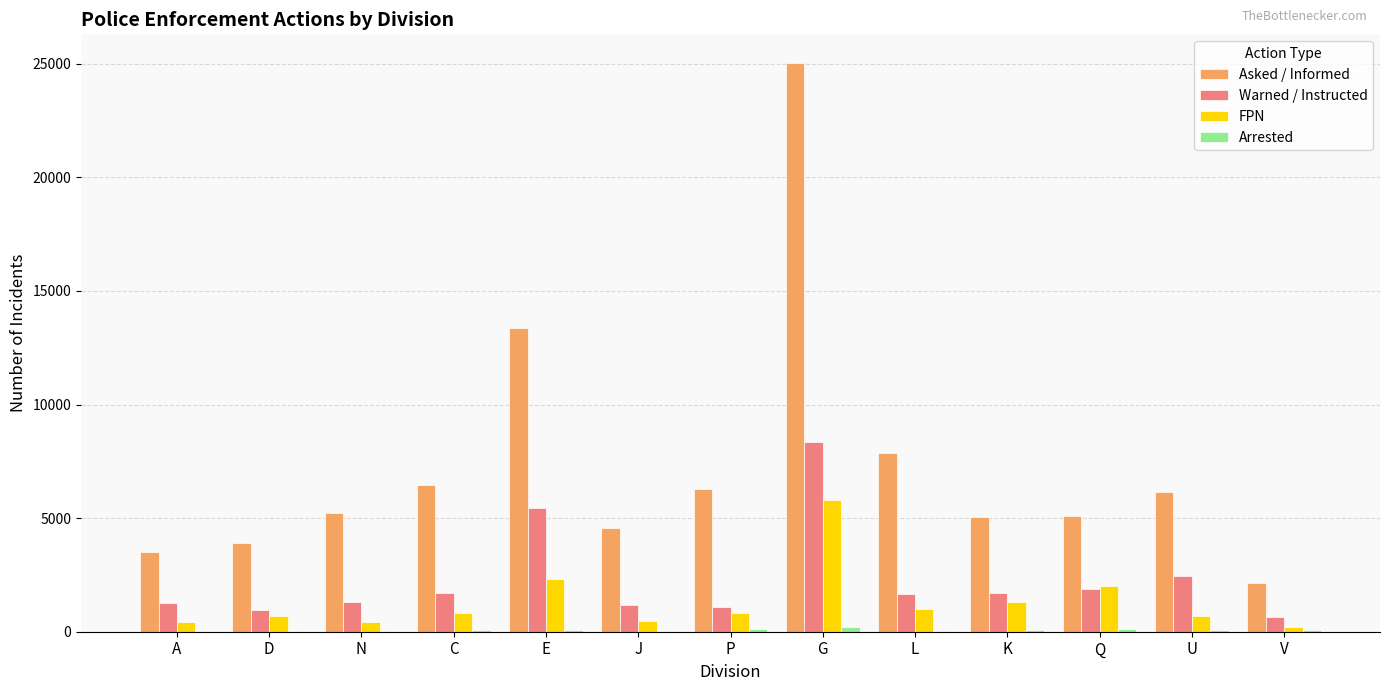

Is it true that FPN equals 453 at J?

True